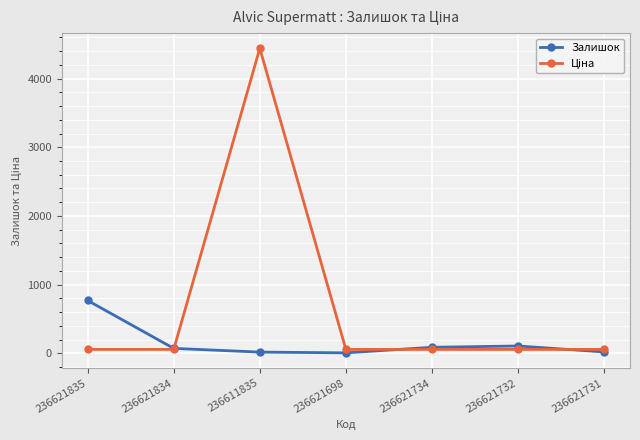

Does the chart have visible grid lines?

Yes